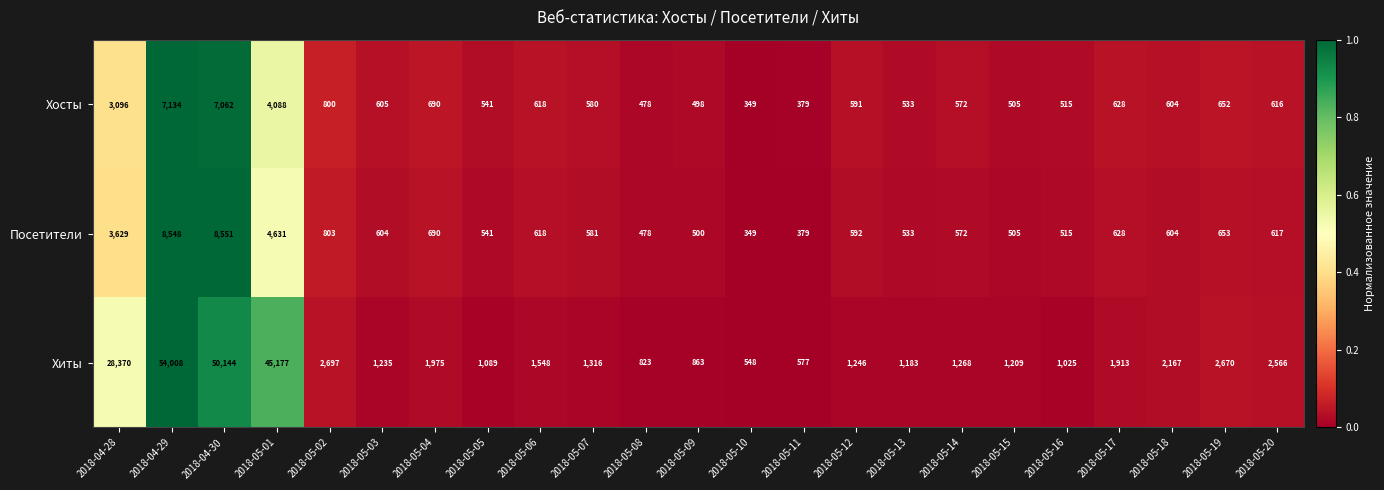

Read the Хиты value at 2018-05-07.

1316